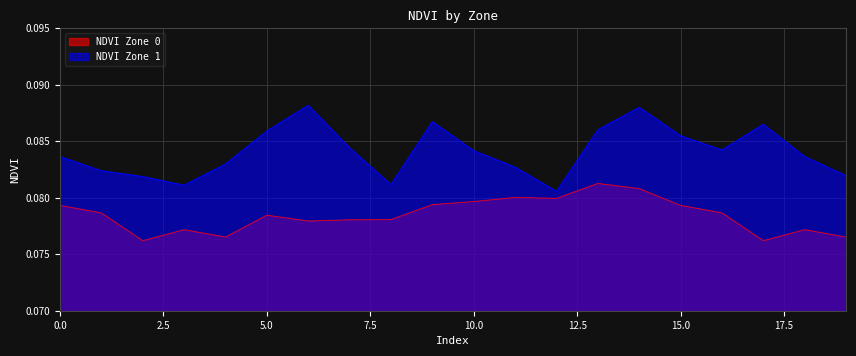

True or false: NDVI Zone 1 has a value of 0.1 at 19.

True